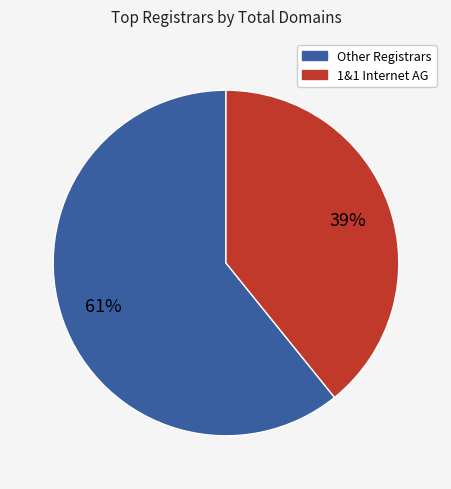

How many segments does this pie chart have?

2